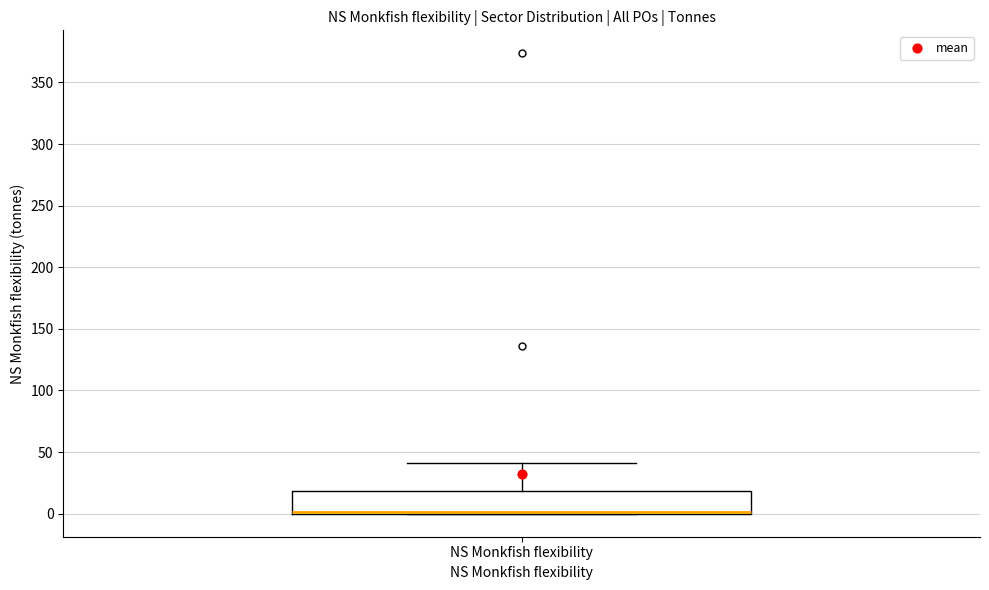

Transcribe this box plot: give where the median line is, the range the box spans, and where the two whiskers end, as read against the y-axis. The values are not printed on the chart, so give them approximately, as read against the axis.

median 0 (drawn on the box's lower edge), box 0 to 20, whiskers 0 to 40